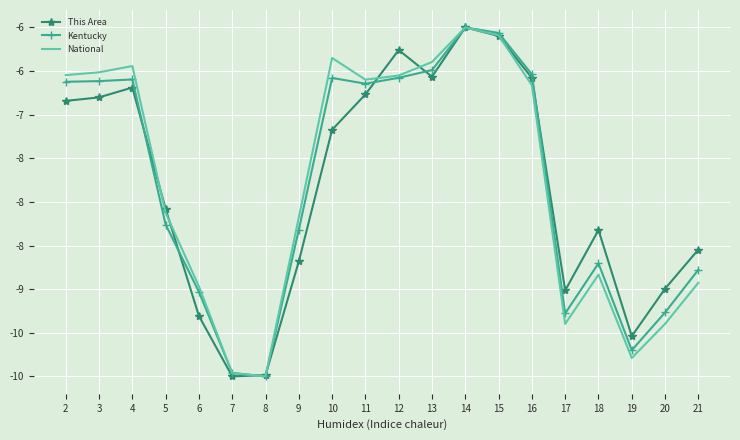

What are all the series names shown in the legend?

This Area, Kentucky, National